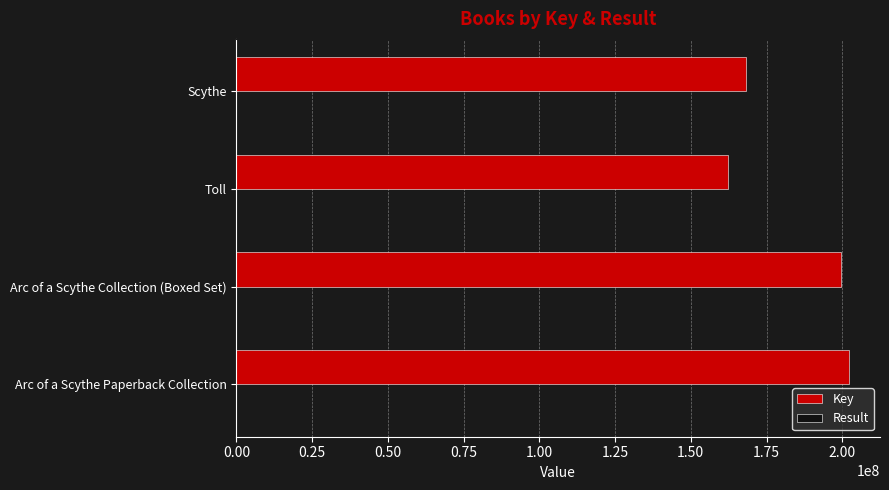

What is the highest value of the Key series?

202335111